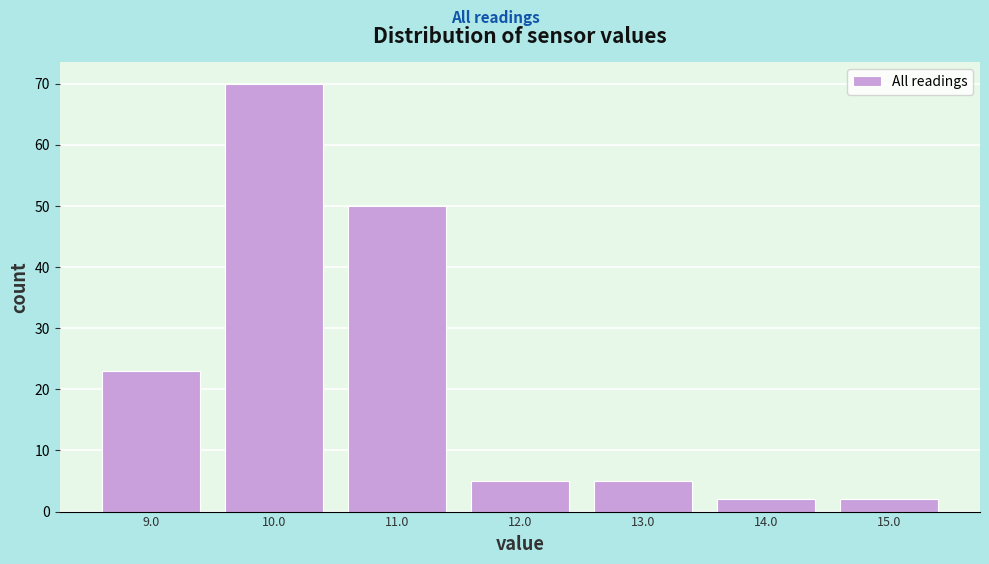

Over which range of the x-axis is the bar tallest?

9.5 to 10.5